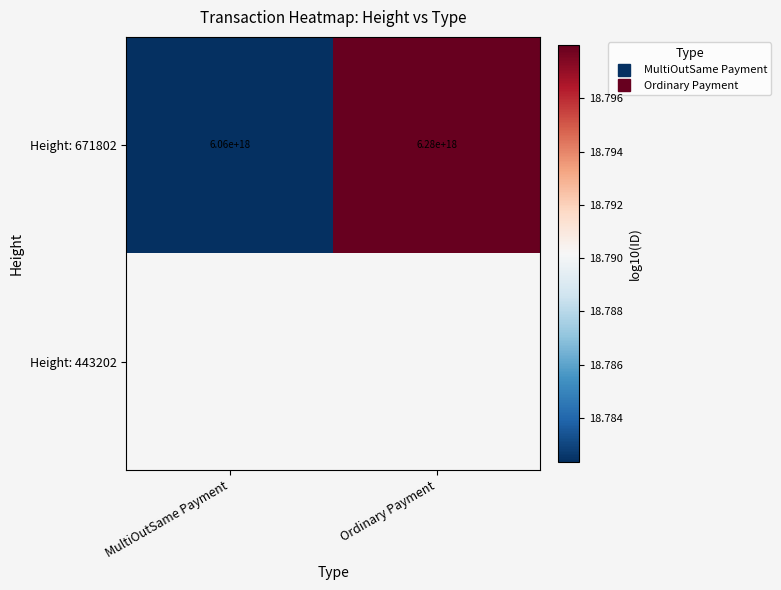

List the series in order of their peak value, lowest first.

Height: 671802, Height: 443202